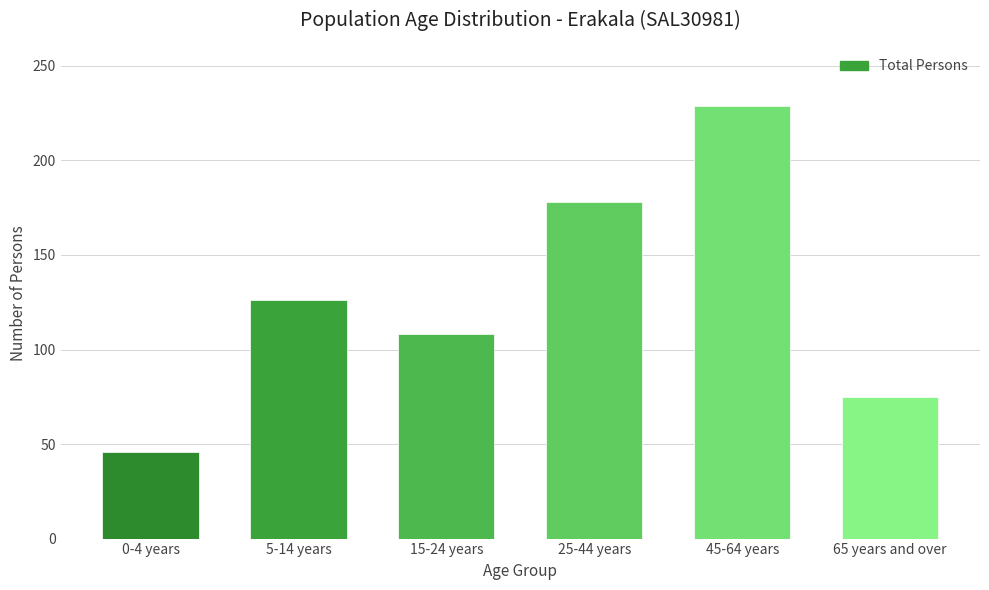

Reading left to right, what are all the values shown in this chart?

0-4 years=46	5-14 years=126	15-24 years=108	25-44 years=178	45-64 years=229	65 years and over=75